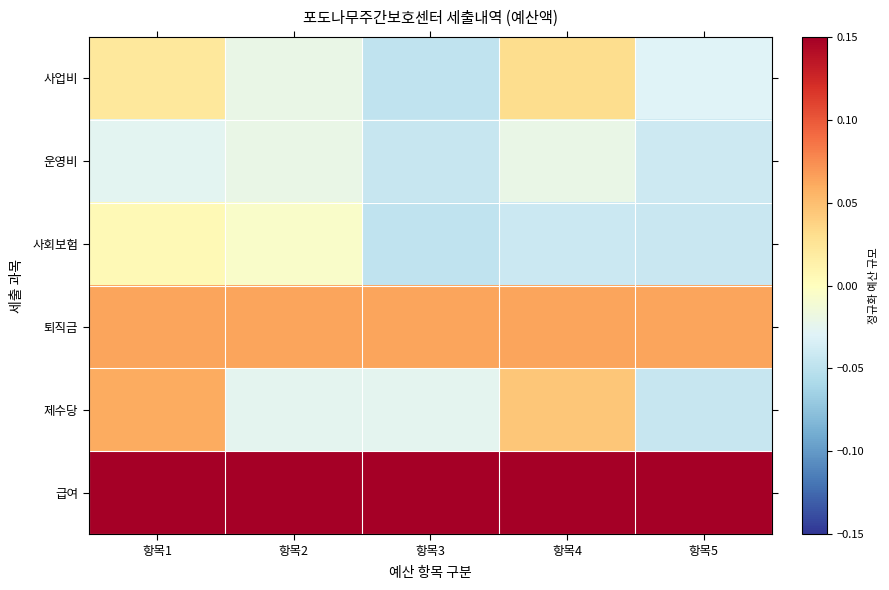

Which category has the lowest value across all series?

항목3